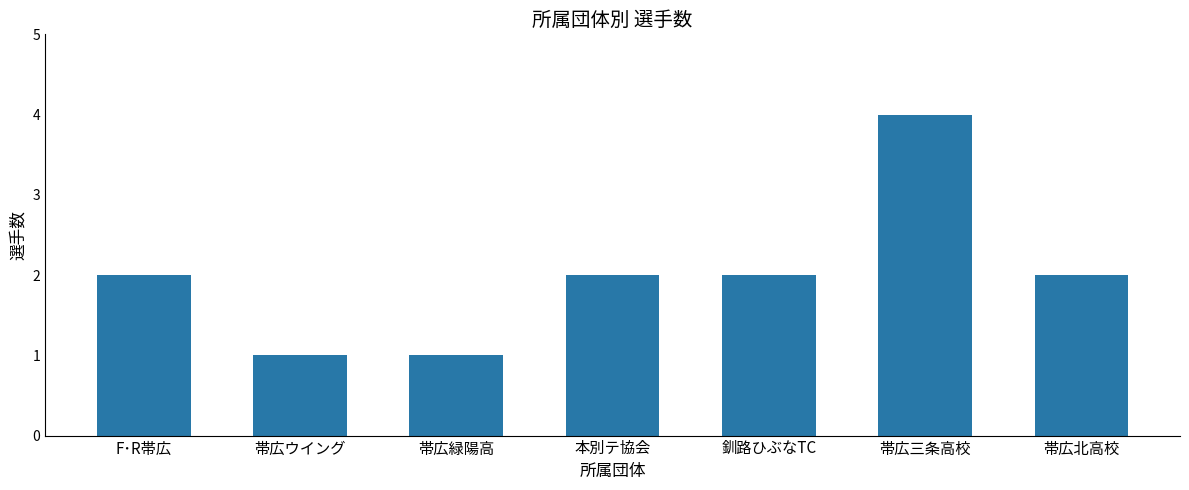

The value at 本別テ協会 is 1. True or false?

False